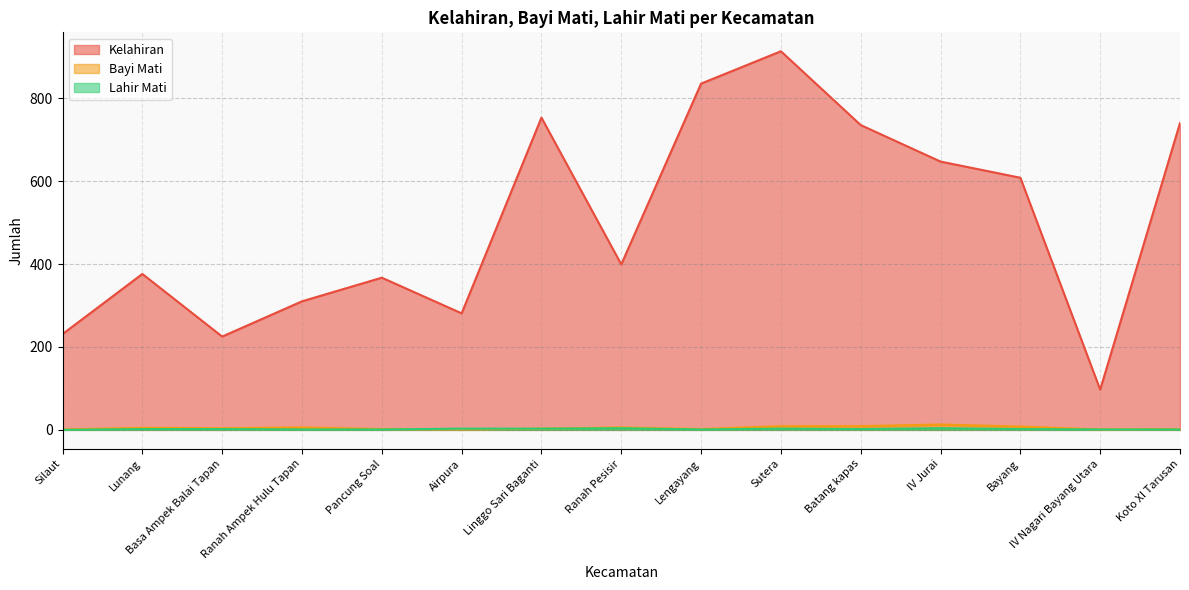

Where is Bayi Mati nearest to the value 7?

Ranah Ampek Hulu Tapan